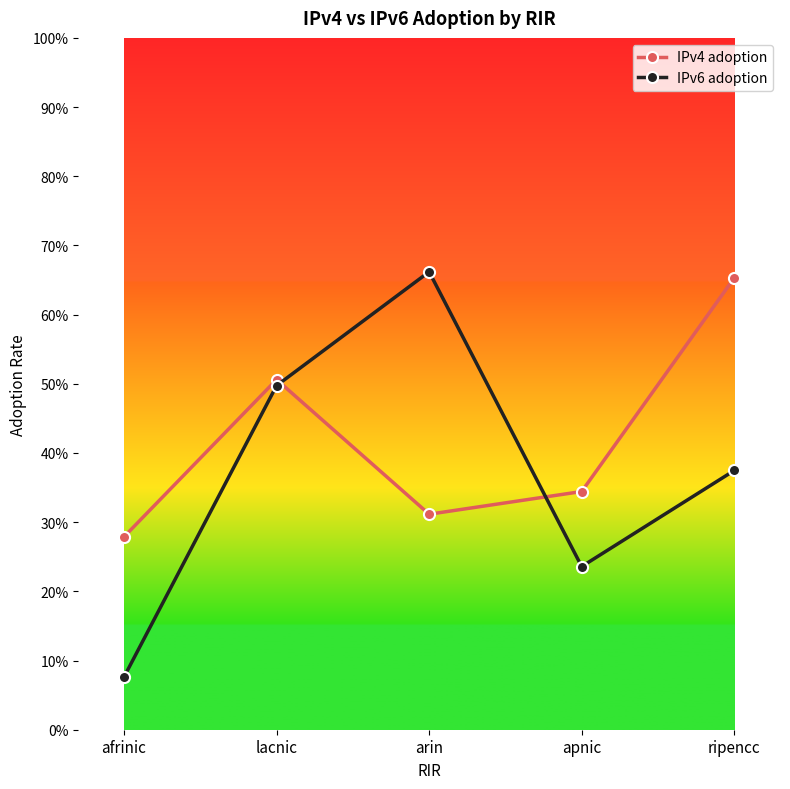

Reading left to right, transcribe all the data shown in this chart.

IPv4 adoption: afrinic=0.3	lacnic=0.5	arin=0.3	apnic=0.3	ripencc=0.7
IPv6 adoption: afrinic=0.1	lacnic=0.5	arin=0.7	apnic=0.2	ripencc=0.4